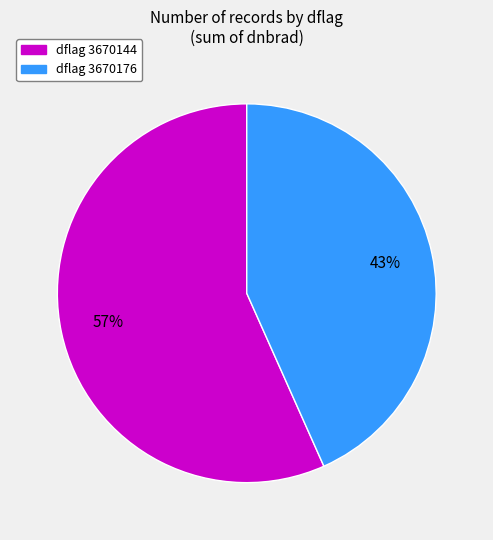

To the nearest percent, what is the average slice percentage?

50%